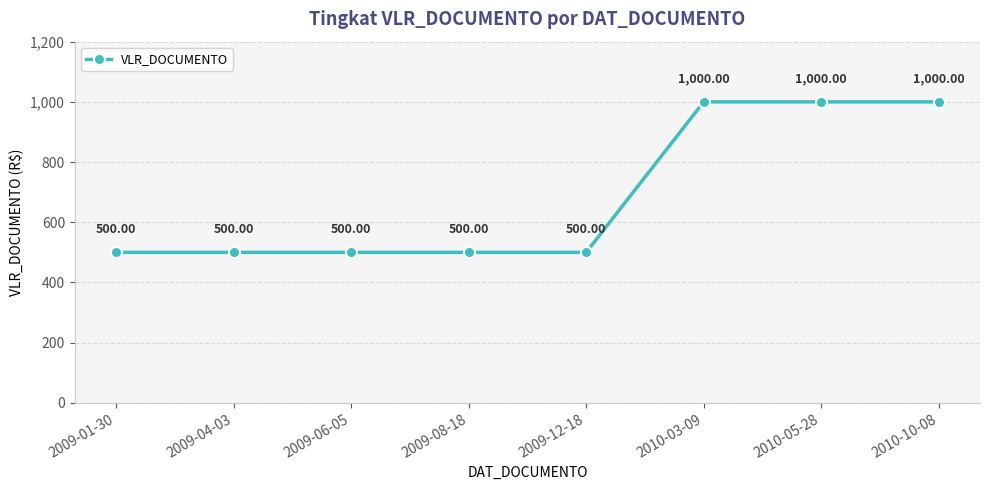

Which has a higher value, 2010-05-28 or 2009-08-18?

2010-05-28